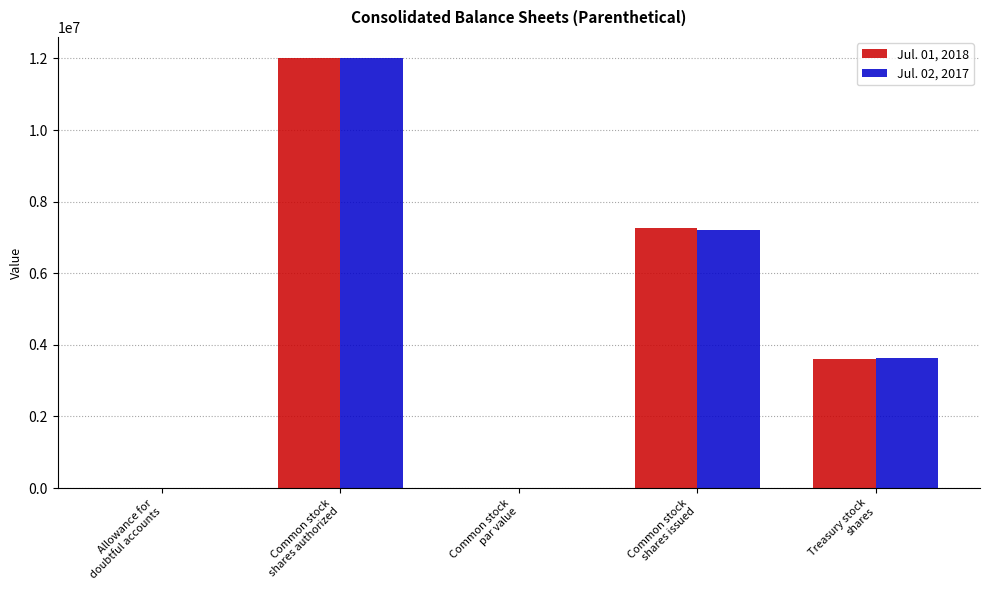

What is the sum of all Jul. 01, 2018 values?

22869171.0